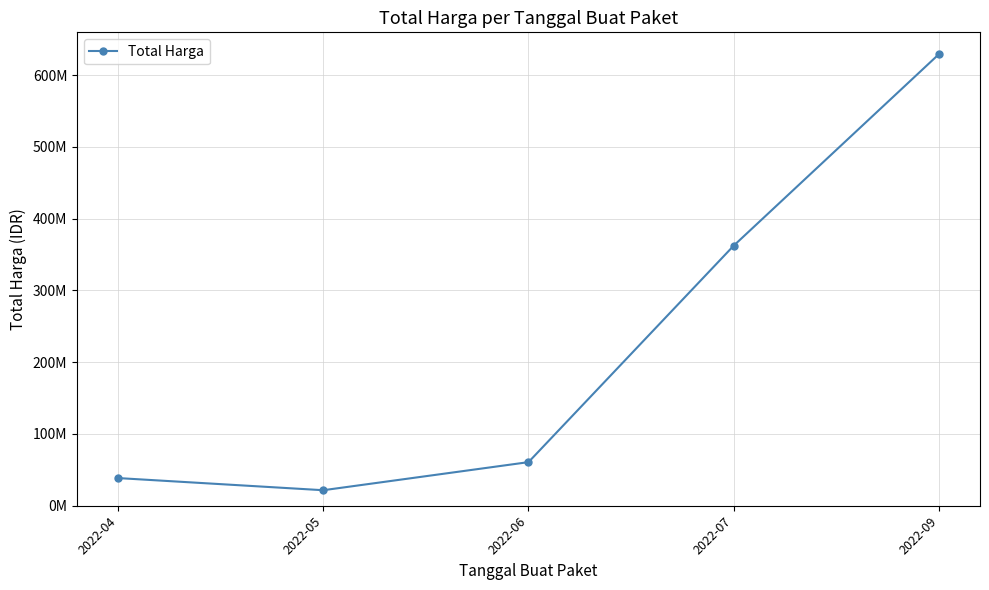

What is the value of the 2nd point from the left?

21614500.0